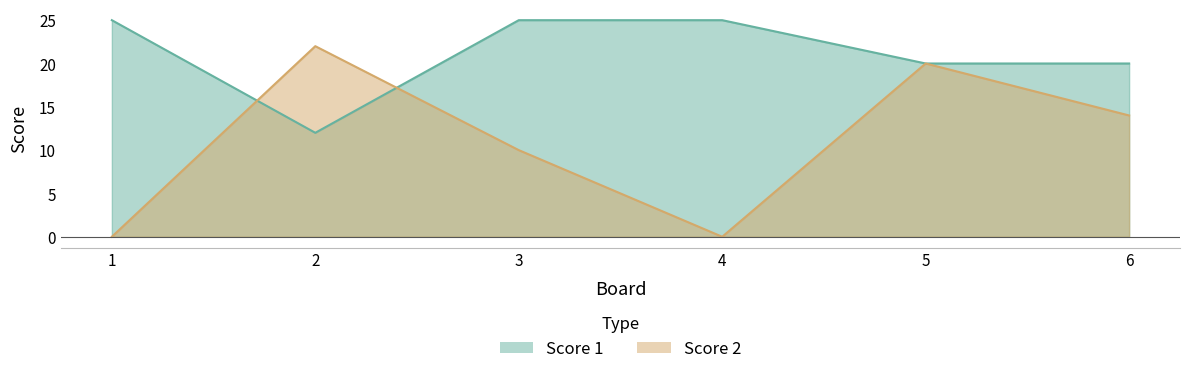

Which series ends up on top after the final intersection of Score 2 and Score 1?

Score 1